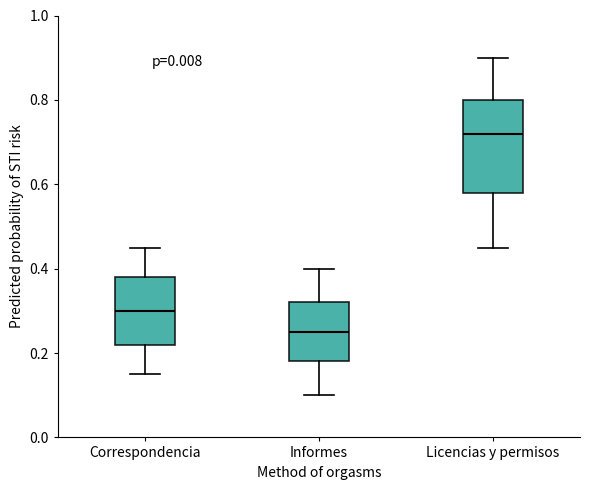

Which box's median line is the lowest?

Informes